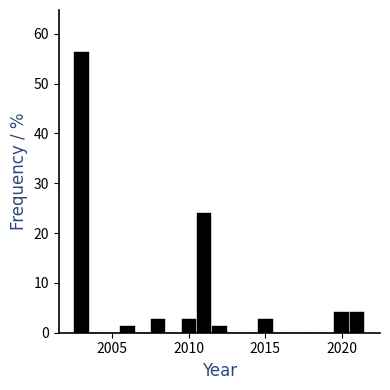

Read against the x-axis, roughly where is the centre of the tallest bar?

2003.0